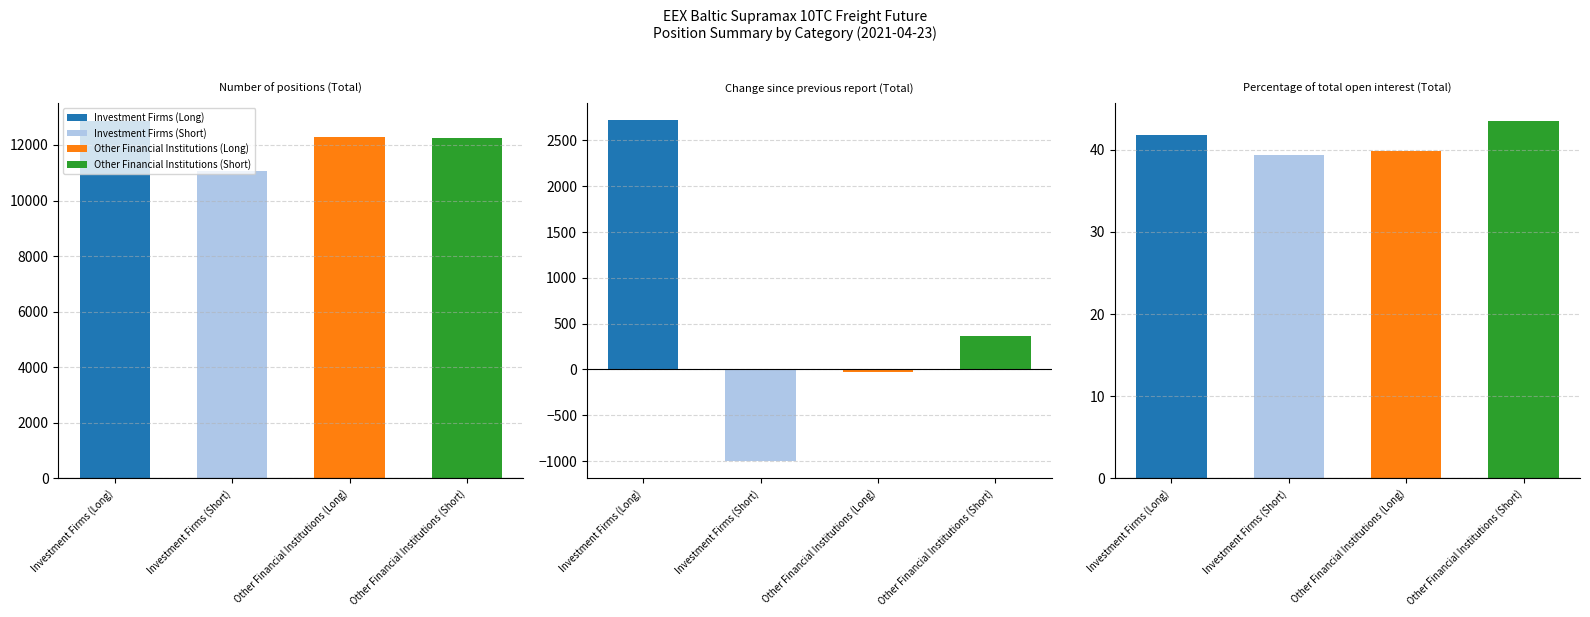

How many data points in Other Financial Institutions (Short) are less than 368?

1